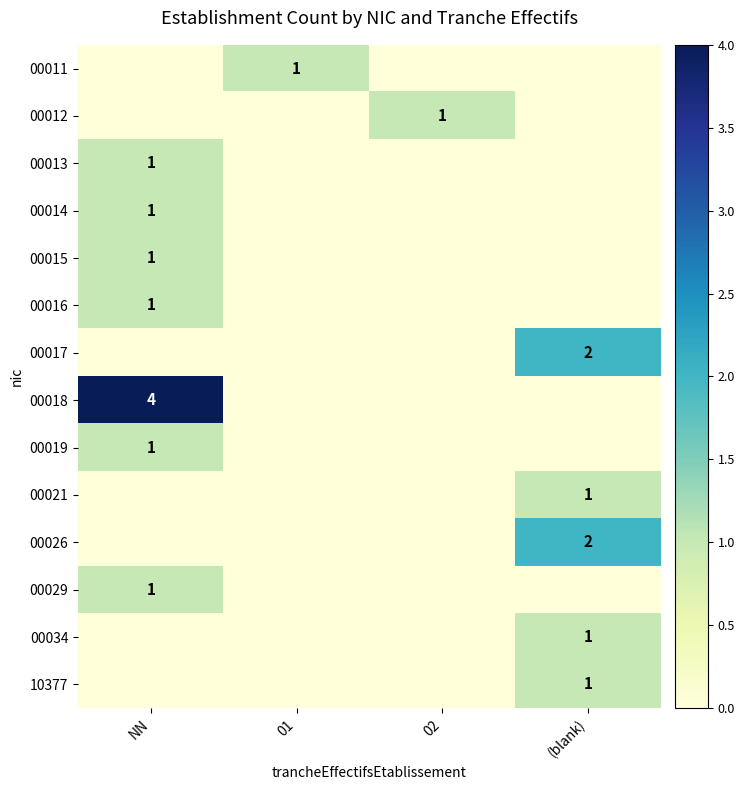

True or false: 00013 has a value of 1 at NN.

True